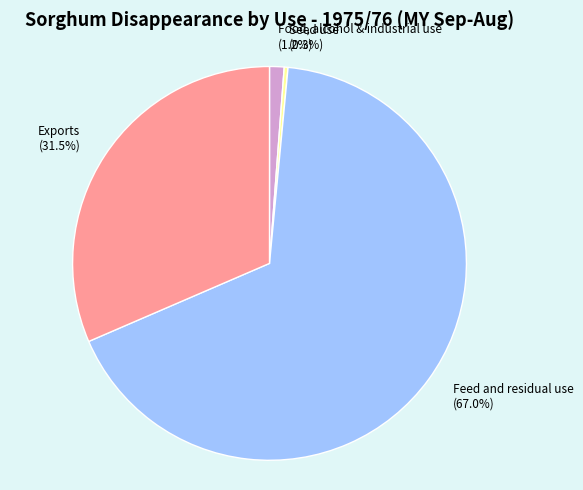

Which has a higher value, Food, alcohol & industrial use (1.2%) or Seed use (0.3%)?

Food, alcohol & industrial use (1.2%)